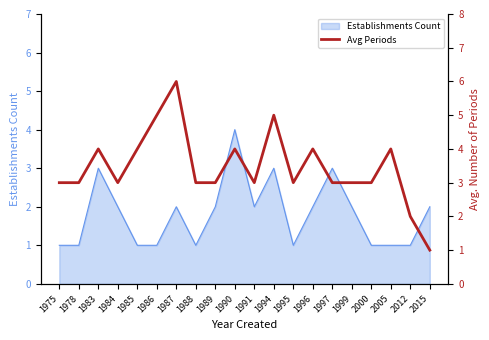

At which label is the value closest to 3?

1975